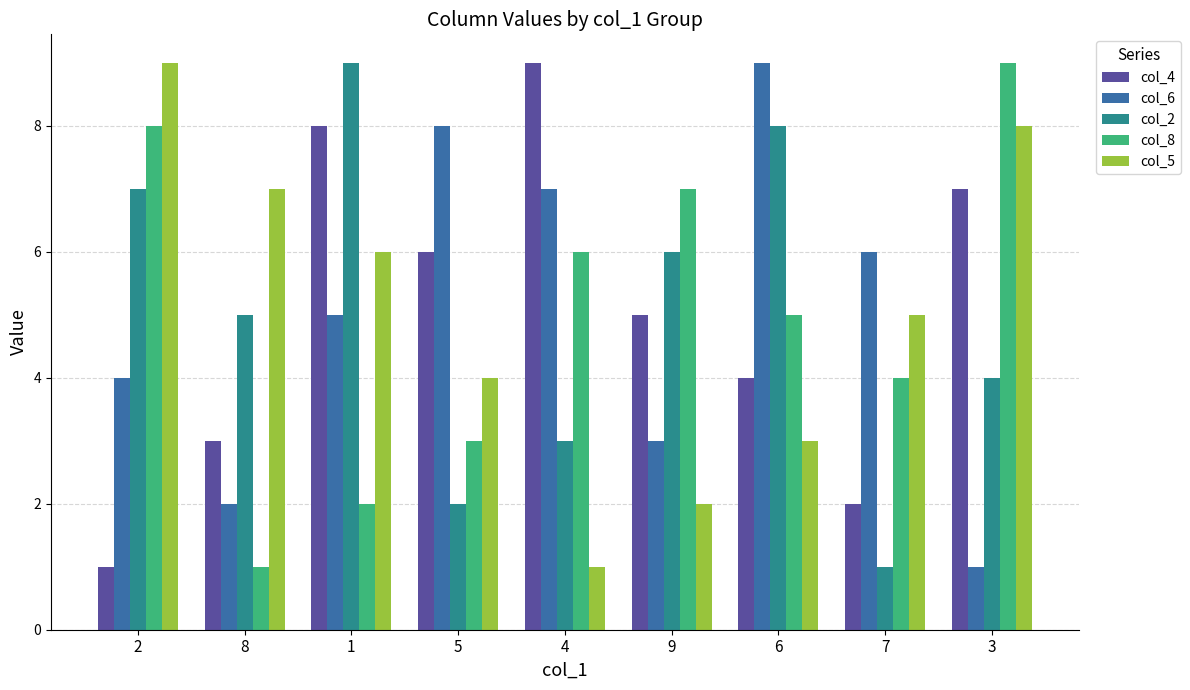

How many groups of bars are there?

9